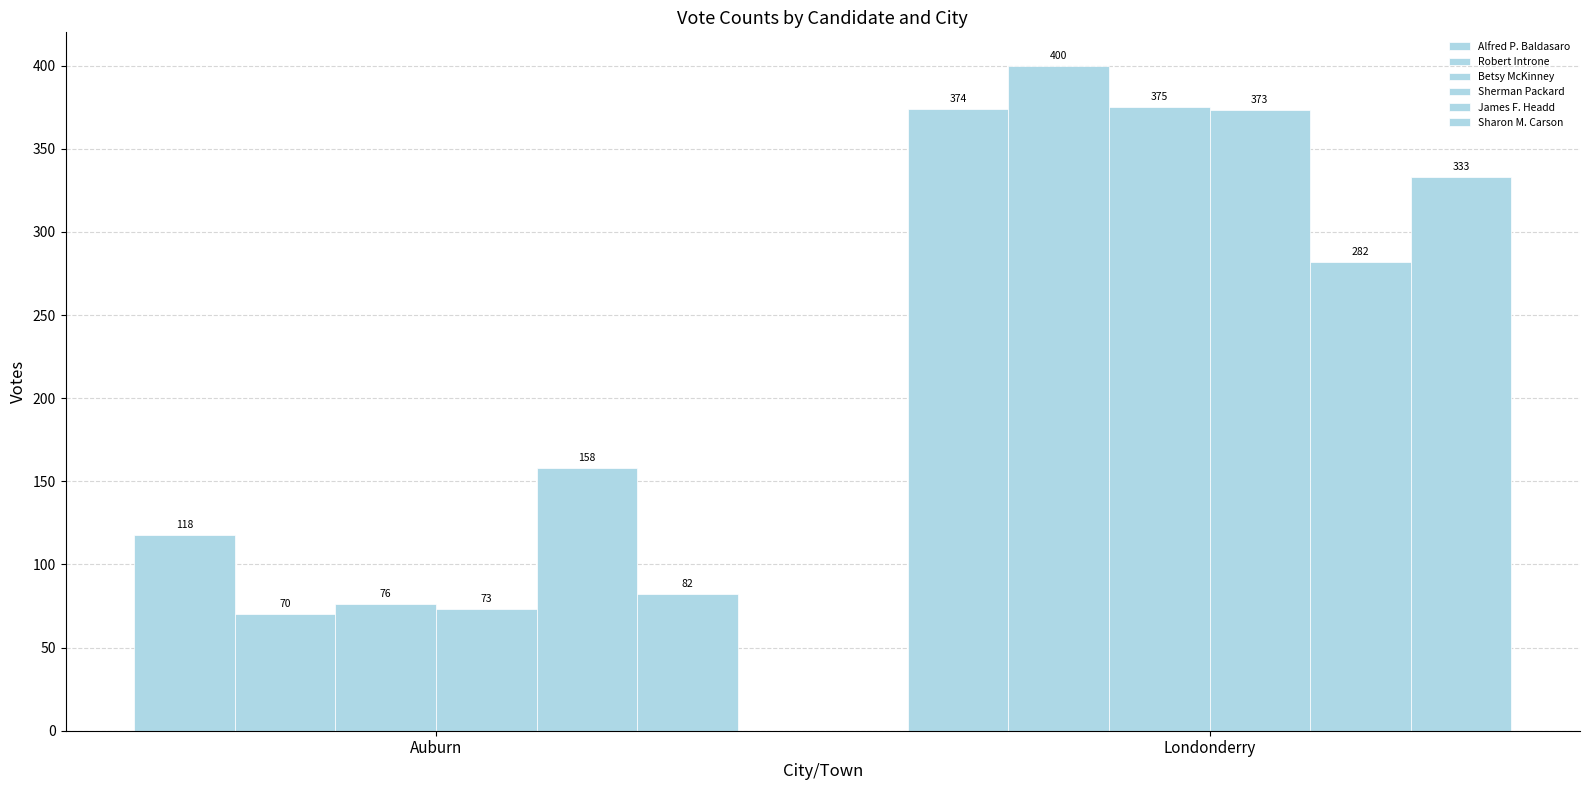

Reading right to left, list all the values displayed in this chart.

Alfred P. Baldasaro: 374	118
Robert Introne: 400	70
Betsy McKinney: 375	76
Sherman Packard: 373	73
James F. Headd: 282	158
Sharon M. Carson: 333	82